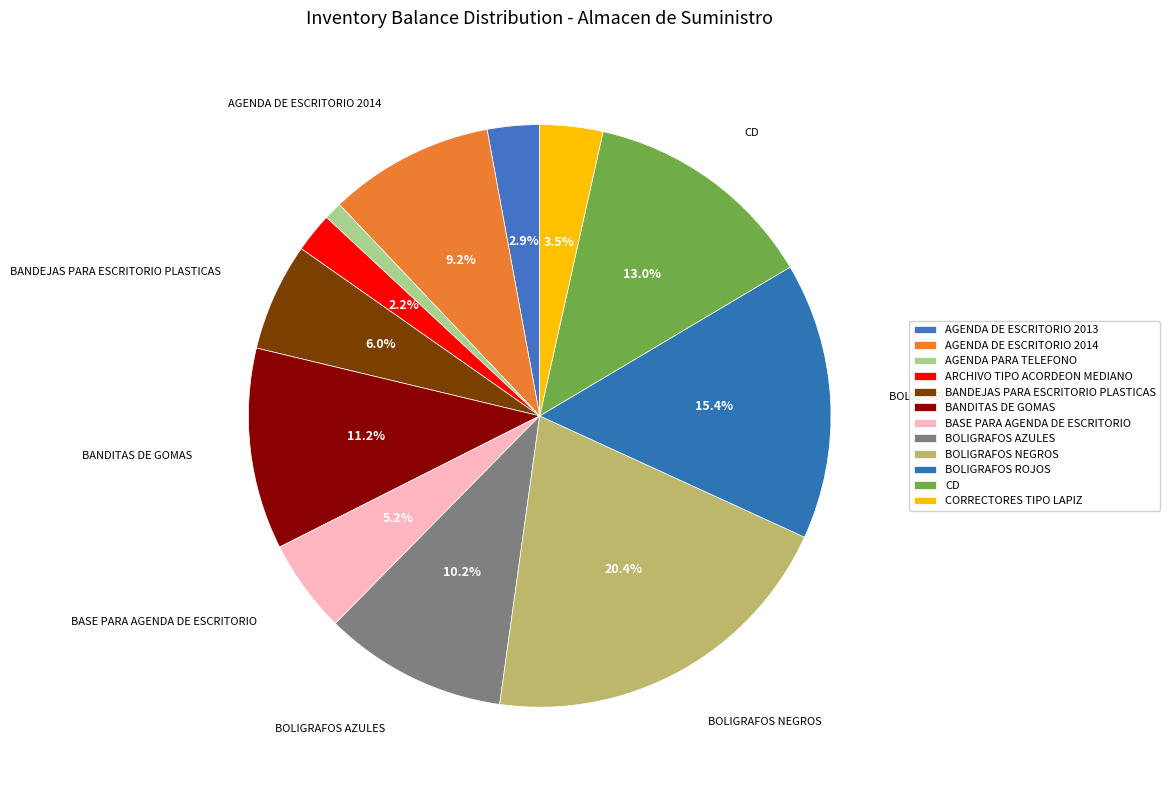

Is BOLIGRAFOS NEGROS the majority of the pie?

No